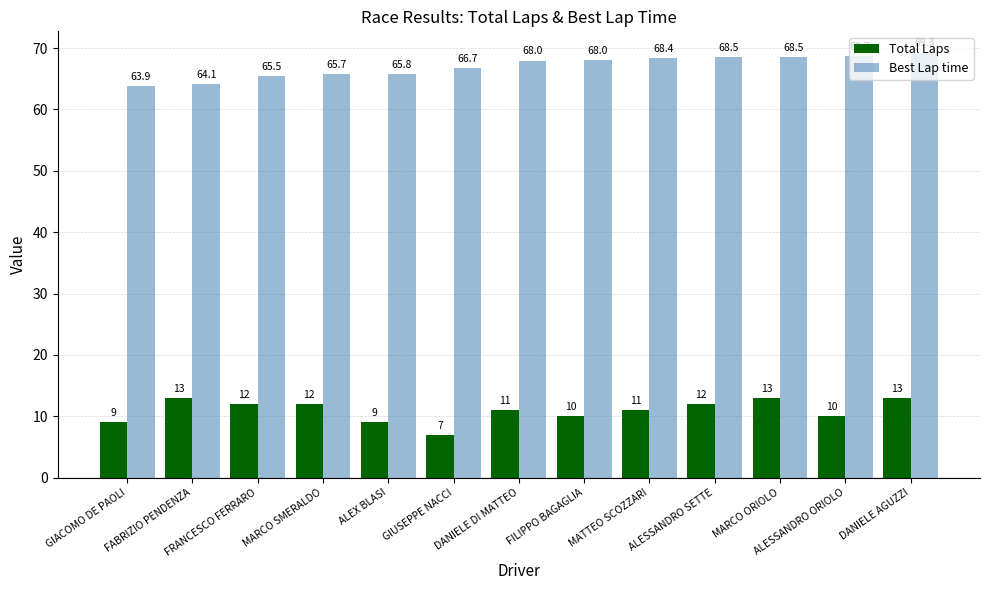

The Total Laps series shows 10.0 at ALESSANDRO ORIOLO. True or false?

True